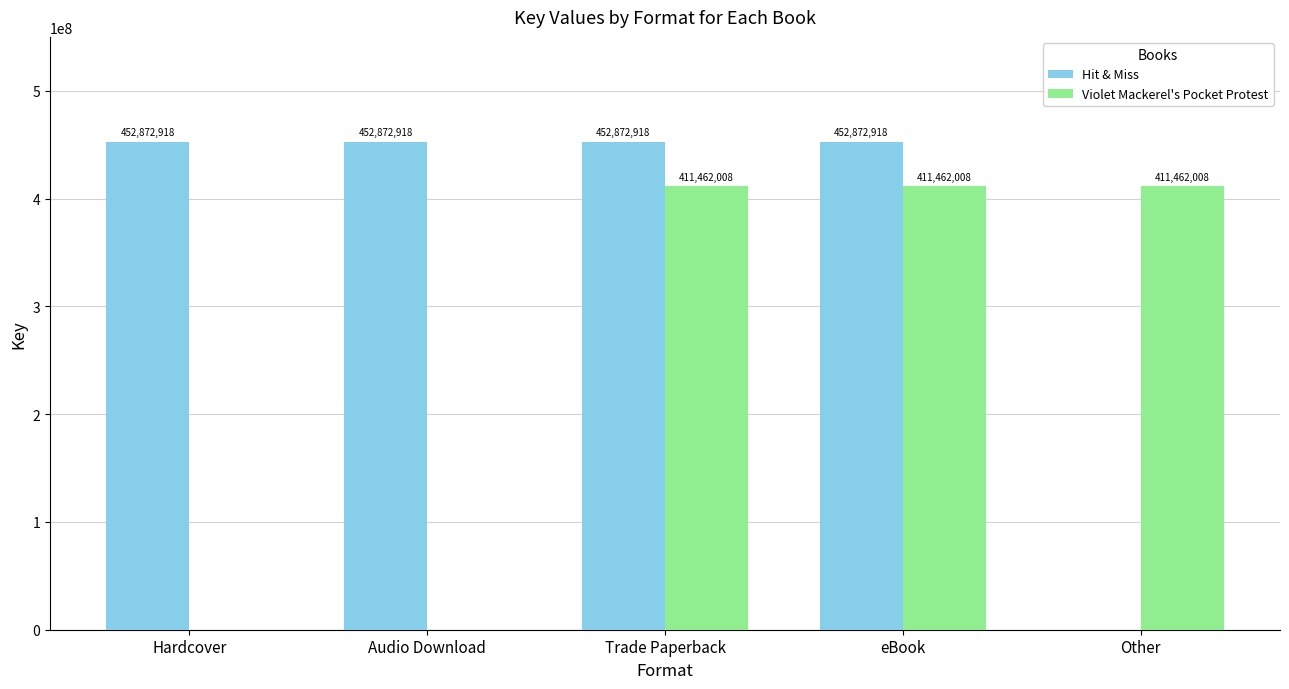

What is the approximate value of Hit & Miss at Trade Paperback, to the nearest 100?

452872900